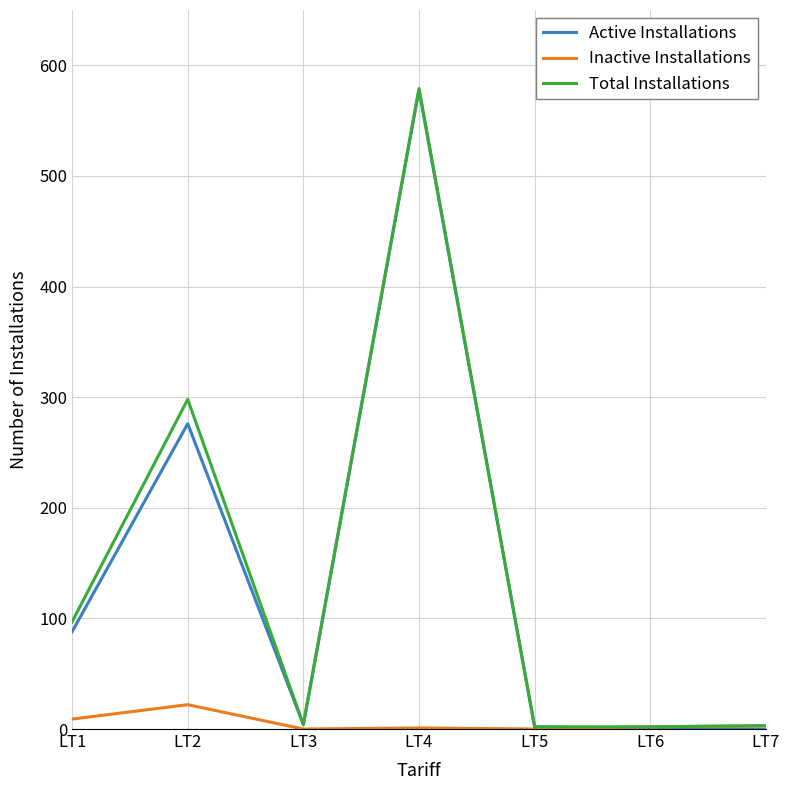

What is the sum of the Inactive Installations values at LT4 and LT2?

23